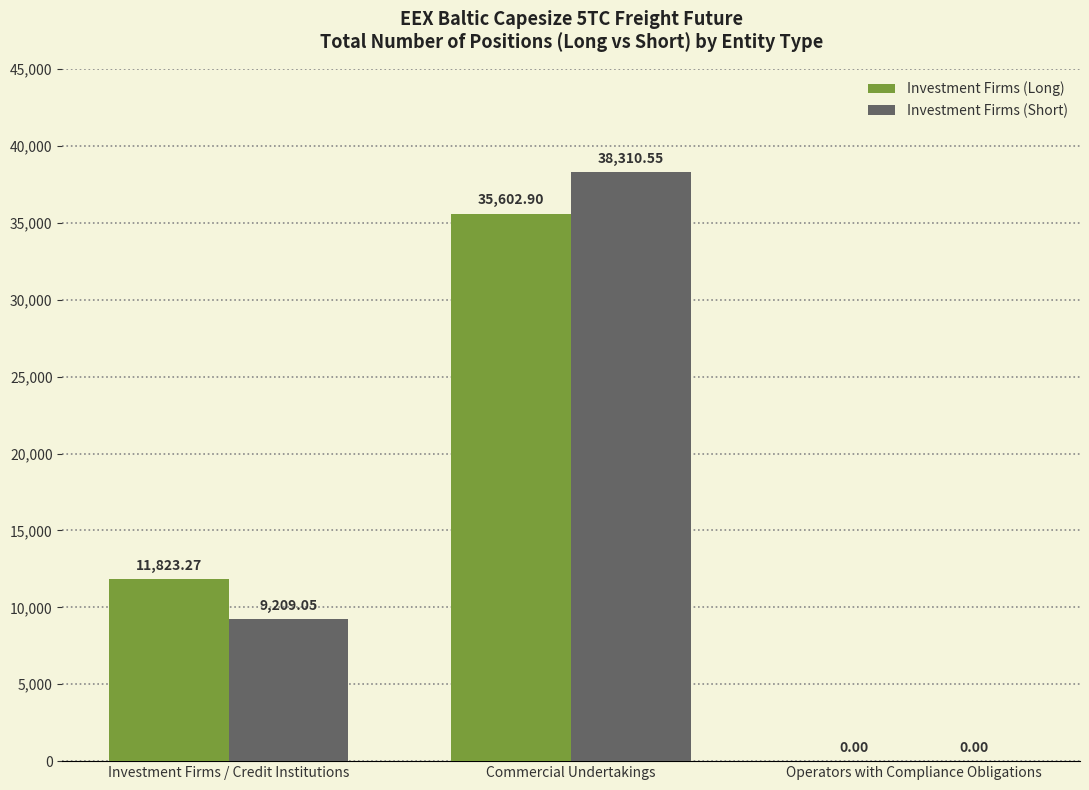

Does the chart contain stacked bars?

No